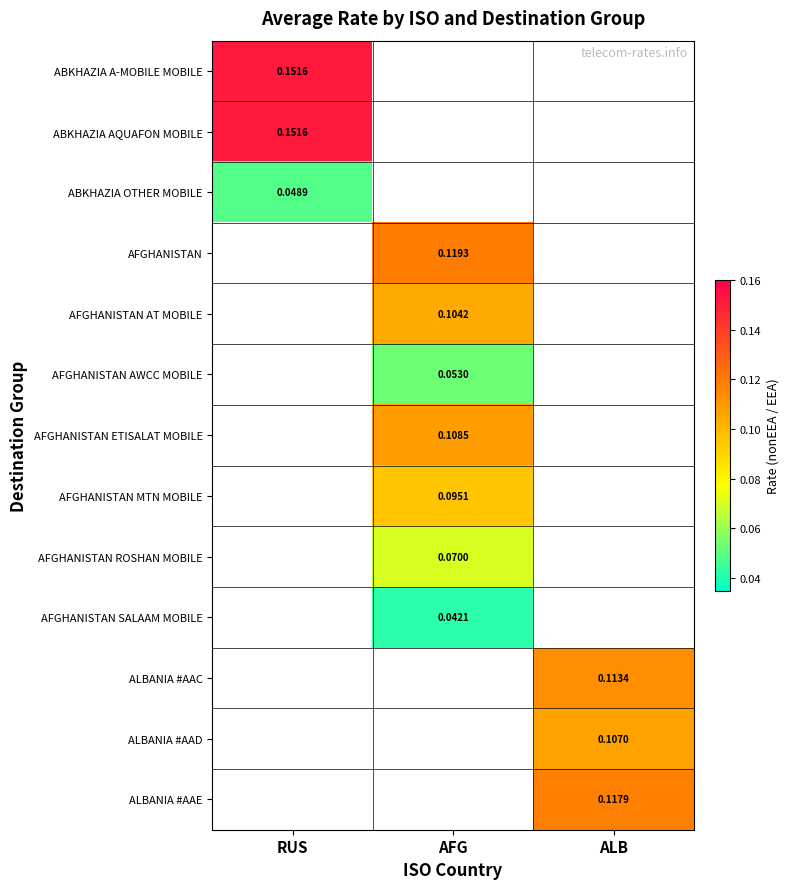

What is the spread (max minus min) of values at RUS?

0.1